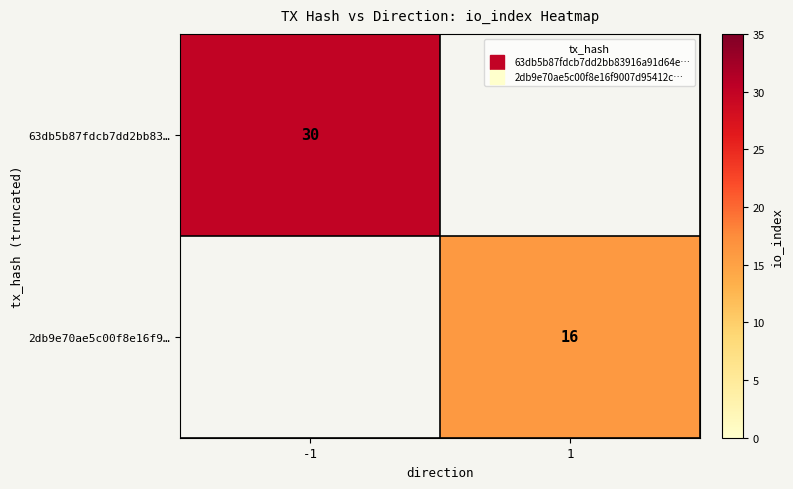

Is the value of 2db9e70ae5c00f8e16f9… at 1 greater than the value of 63db5b87fdcb7dd2bb83… at -1?

No